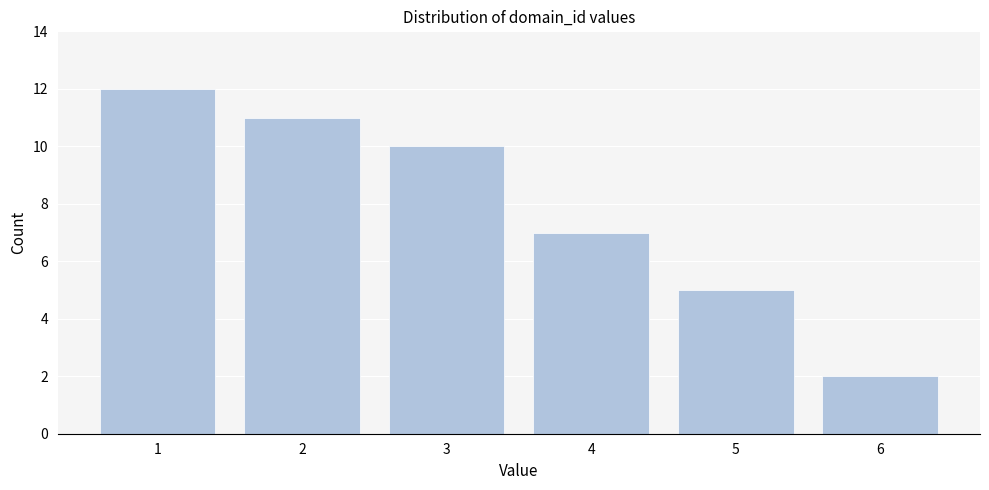

Reading left to right, transcribe all the data shown in this chart.

1=12	2=11	3=10	4=7	5=5	6=2